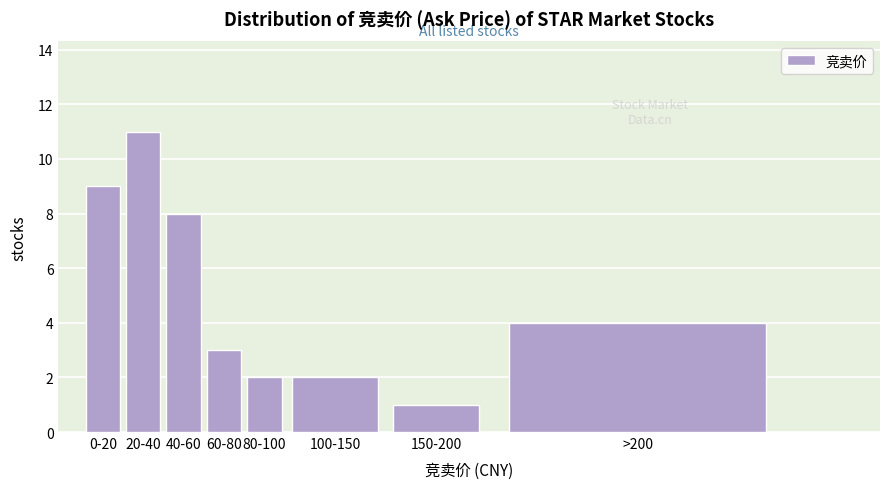

Reading left to right, transcribe all the data shown in this chart.

9	11	8	3	2	2	1	4